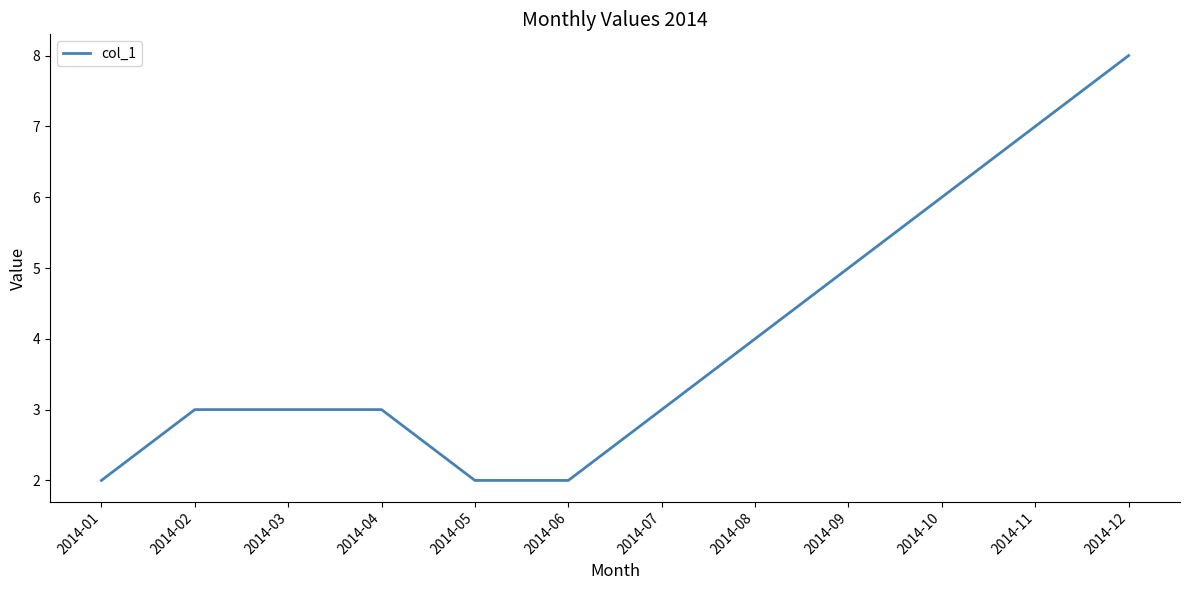

What is the difference between the maximum and minimum values?

6